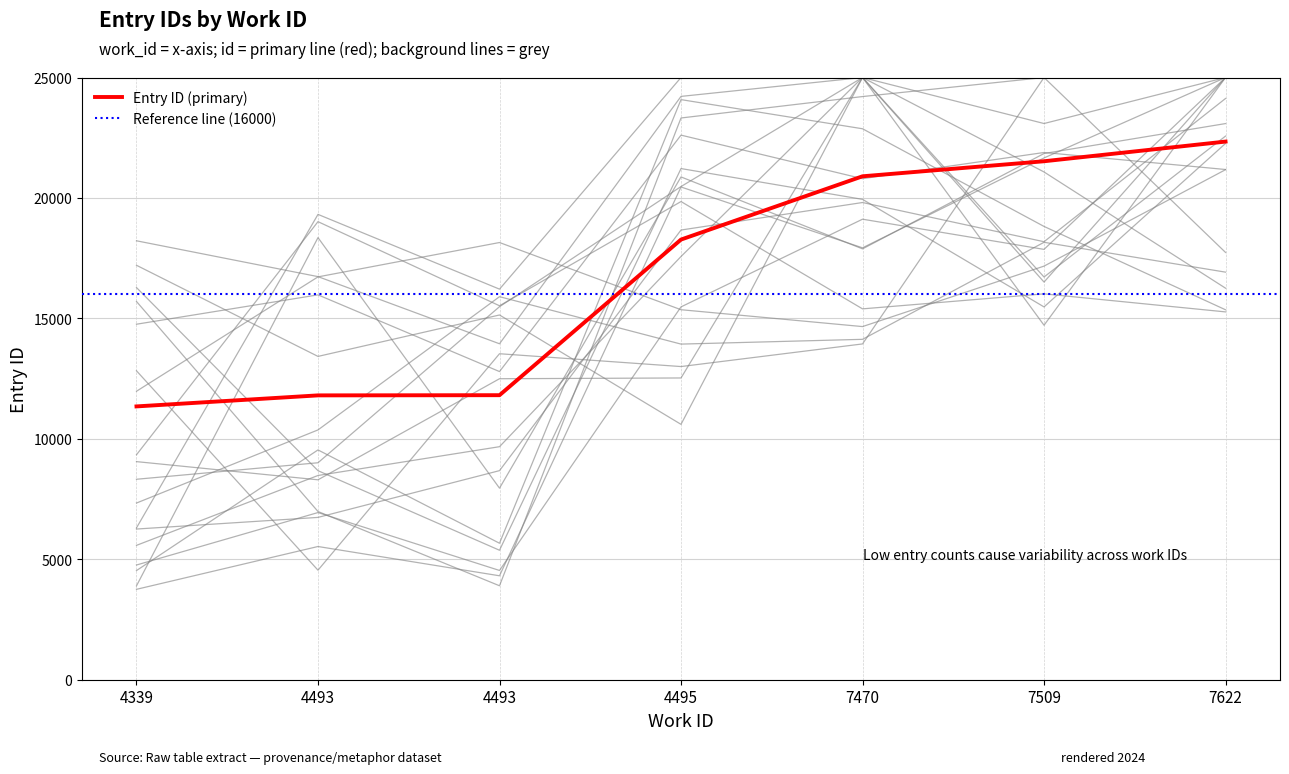

What value does the data have at 4493?

11812